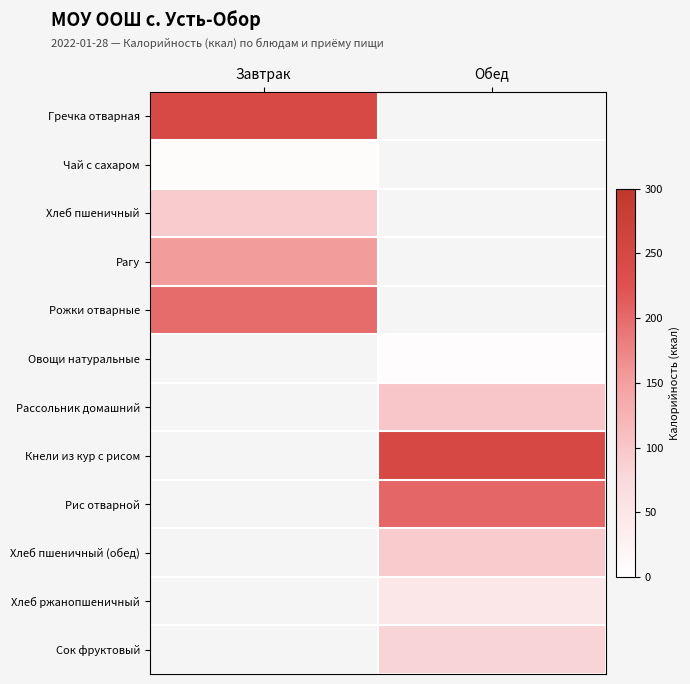

At Завтрак, list the series in order from smallest to largest.

Чай с сахаром, Хлеб пшеничный, Рагу, Рожки отварные, Гречка отварная, Овощи натуральные, Рассольник домашний, Кнели из кур с рисом, Рис отварной, Хлеб пшеничный (обед), Хлеб ржанопшеничный, Сок фруктовый